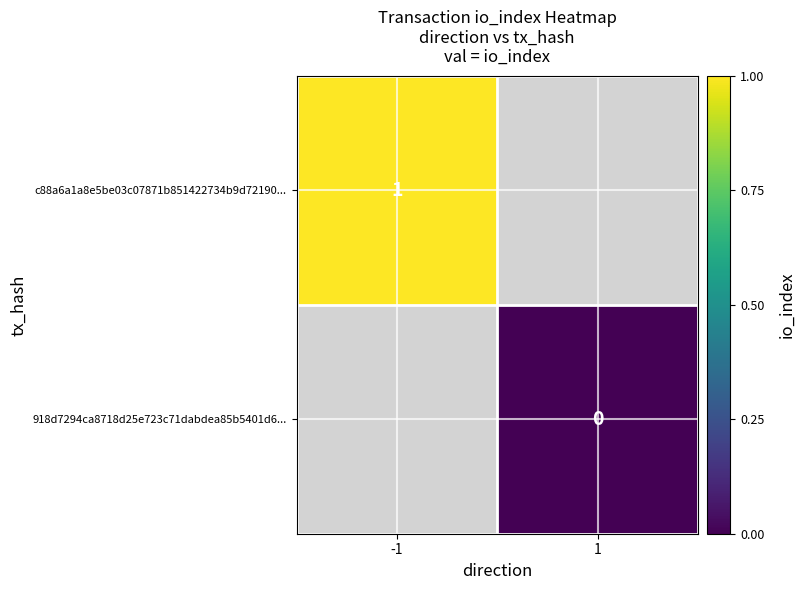

Which label corresponds to the smallest value in the chart?

1